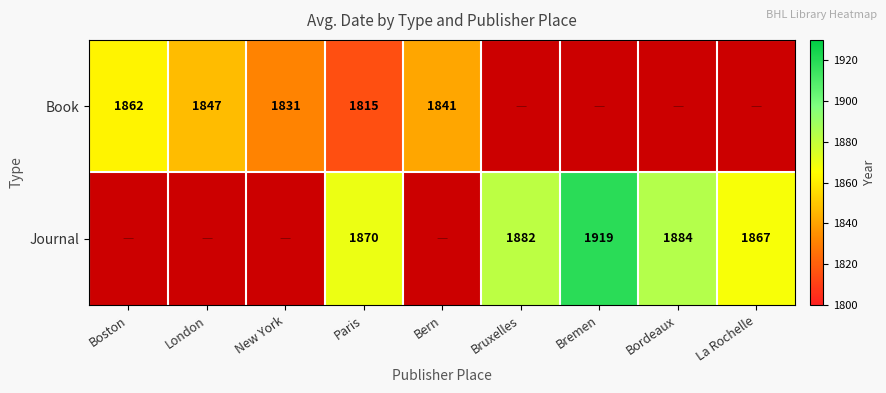

At which category does the chart reach its minimum across all series?

Paris